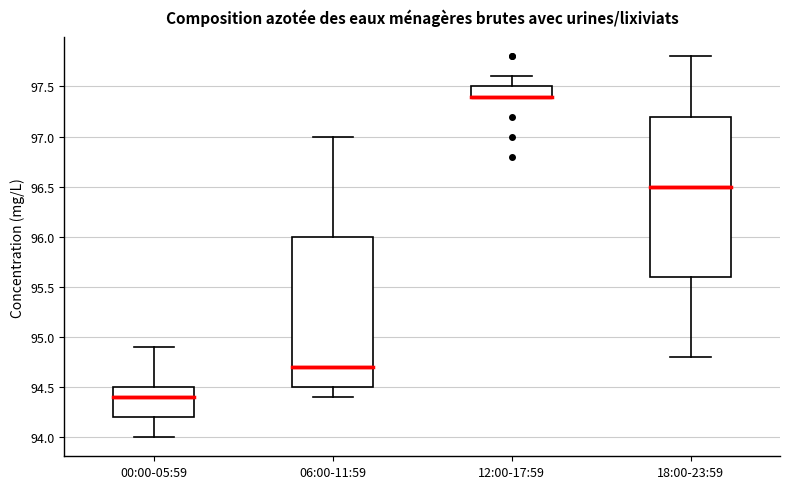

Reading left to right, transcribe this box plot: for each box, give where its median line is, the range the box spans, and where its two whiskers end, as read against the y-axis. The values are not printed on the chart, so give them approximately, as read against the axis.

00:00-05:59: median 94.4, box 94.2 to 94.5, whiskers 94.0 to 94.9
06:00-11:59: median 94.7, box 94.5 to 96.0, whiskers 94.4 to 97.0
12:00-17:59: median 97.4 (drawn on the box's lower edge), box 97.4 to 97.5, whiskers 97.4 to 97.6
18:00-23:59: median 96.5, box 95.6 to 97.2, whiskers 94.8 to 97.8